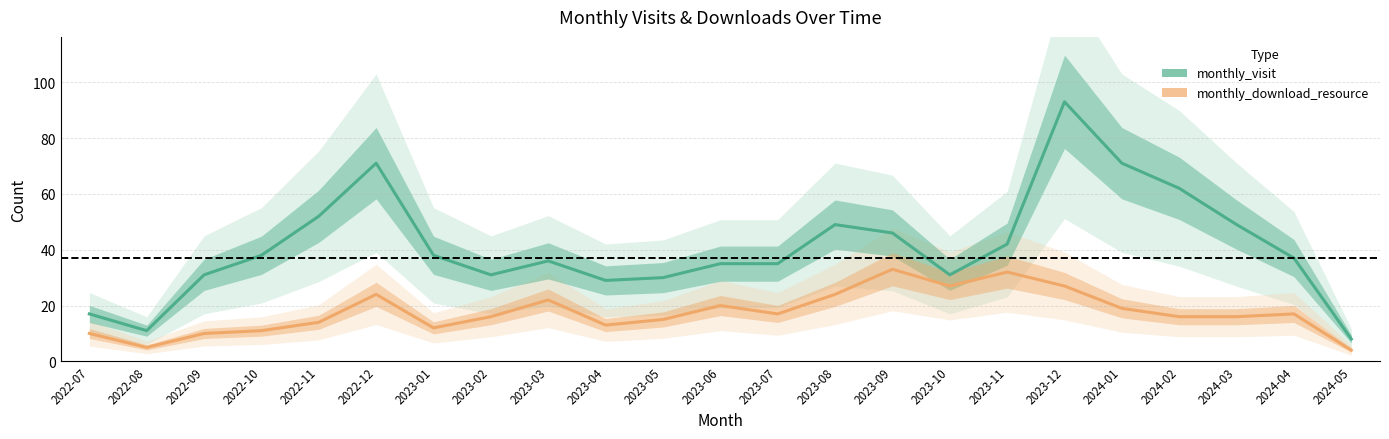

True or false: monthly_visit and monthly_download_resource intersect in this chart.

False